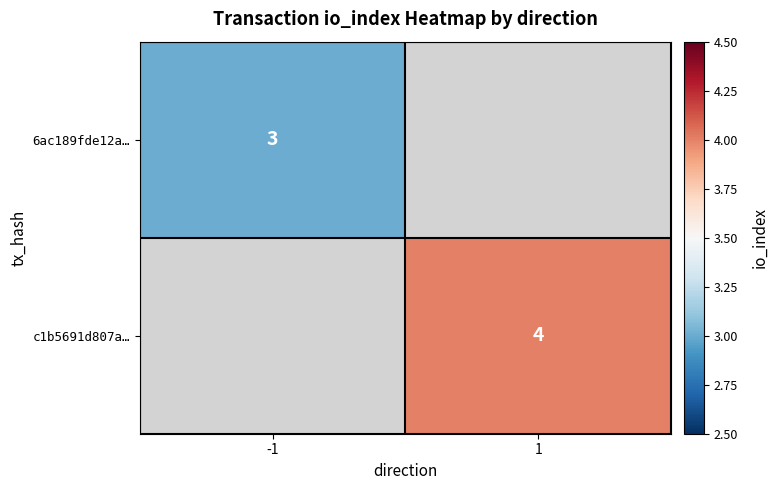

At how many categories does at least one series exceed 3?

1